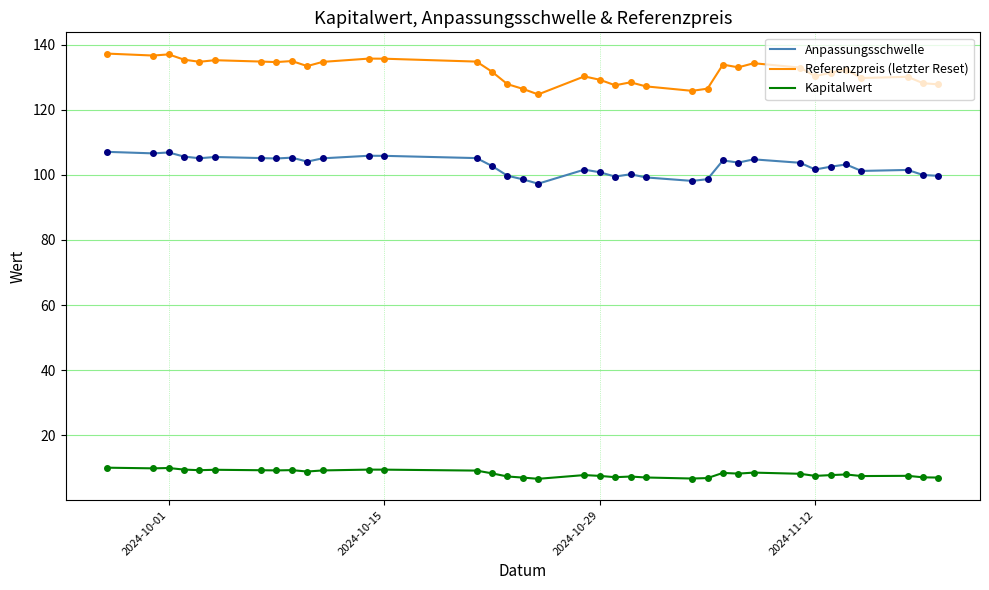

What is the smallest value displayed?

6.6